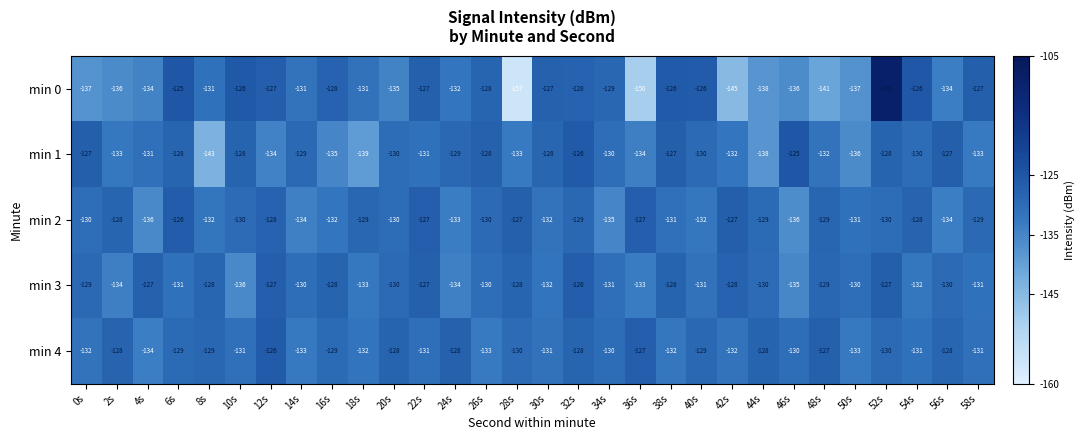

How many data points in min 1 are less than -130?

14